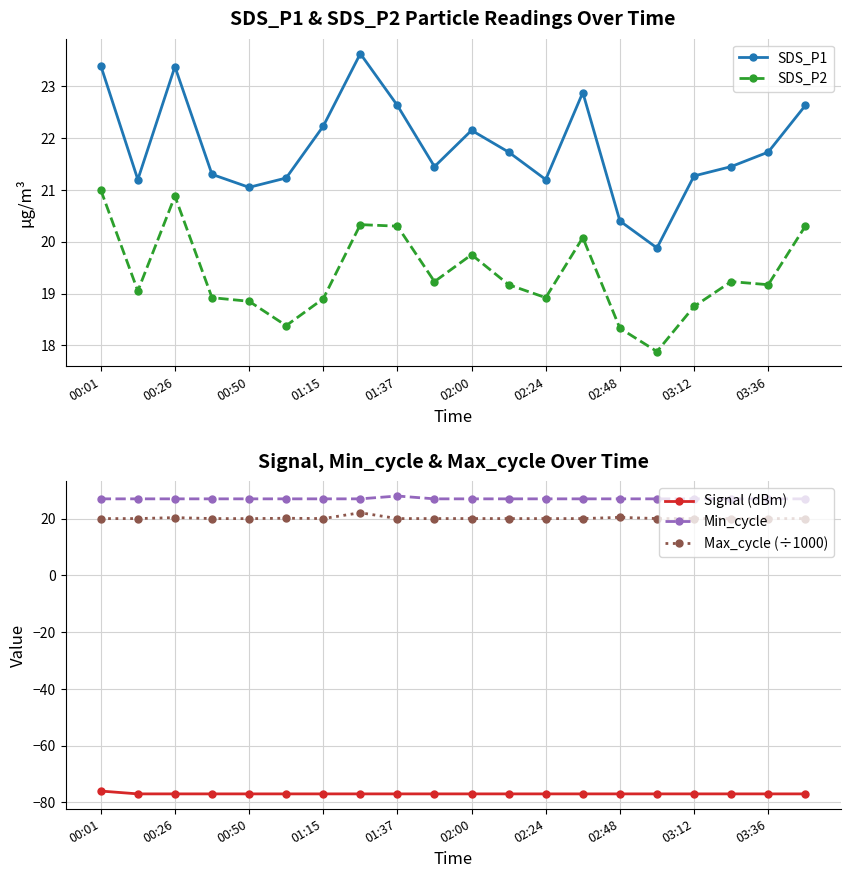

Reading left to right, extract all data points from this chart.

SDS_P1: 23.4	21.2	23.4	21.3	21.1	21.2	22.2	23.6	22.6	21.4	22.1	21.7	21.2	22.9	20.4	19.9	21.3	21.4	21.7	22.6
SDS_P2: 21.0	19.1	20.9	18.9	18.9	18.4	18.9	20.3	20.3	19.2	19.8	19.2	18.9	20.1	18.3	17.9	18.8	19.2	19.2	20.3
Signal (dBm): -76.0	-77.0	-77.0	-77.0	-77.0	-77.0	-77.0	-77.0	-77.0	-77.0	-77.0	-77.0	-77.0	-77.0	-77.0	-77.0	-77.0	-77.0	-77.0	-77.0
Min_cycle: 27.0	27.0	27.0	27.0	27.0	27.0	27.0	27.0	28.0	27.0	27.0	27.0	27.0	27.0	27.0	27.0	27.0	27.0	27.0	27.0
Max_cycle (÷1000): 20.0	20.0	20.4	20.1	20.0	20.2	20.0	22.1	20.0	20.0	20.1	20.0	20.0	20.0	20.5	20.0	20.0	20.0	20.0	20.0